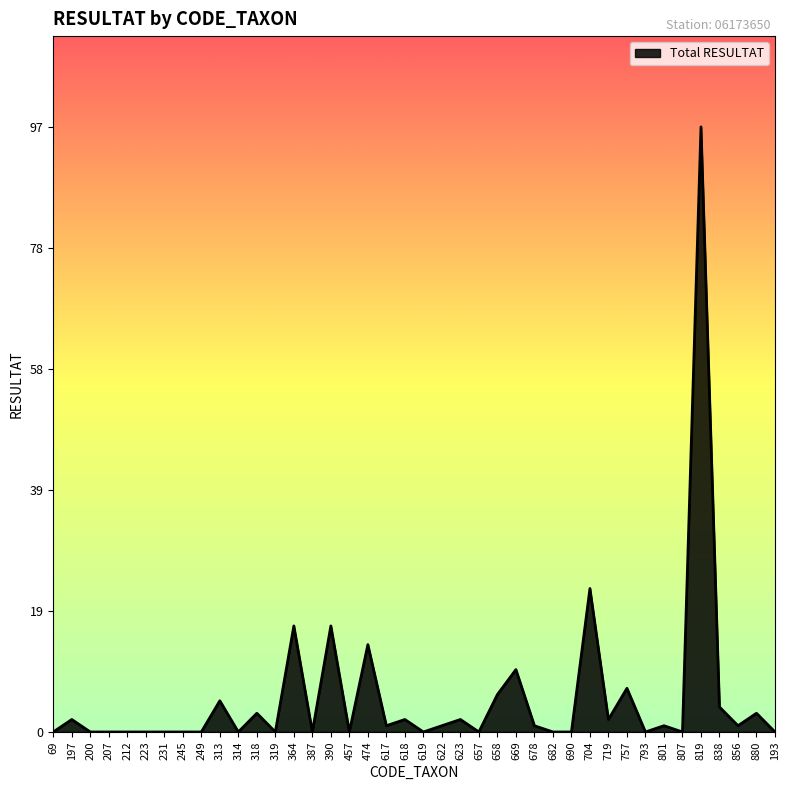

Reading left to right, transcribe all the data shown in this chart.

0	2	0	0	0	0	0	0	0	5	0	3	0	17	0	17	0	14	1	2	0	1	2	0	6	10	1	0	0	23	2	7	0	1	0	97	4	1	3	0